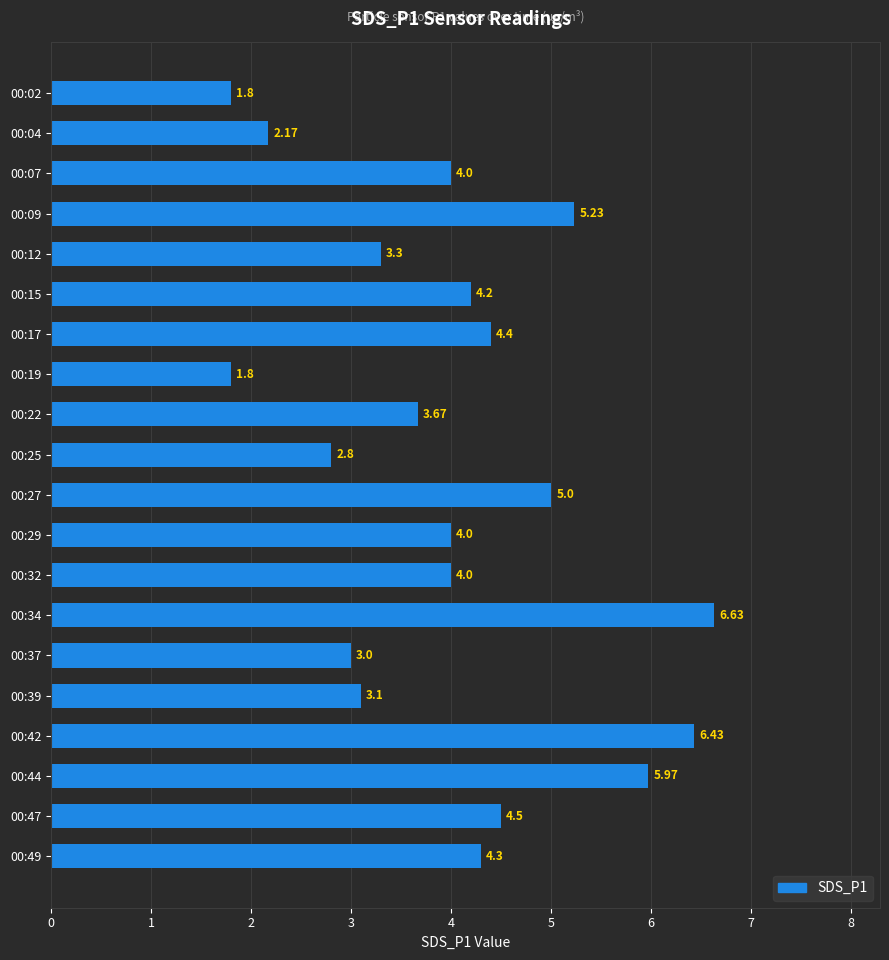

What is the change in value from 00:44 to 00:49?

-1.7